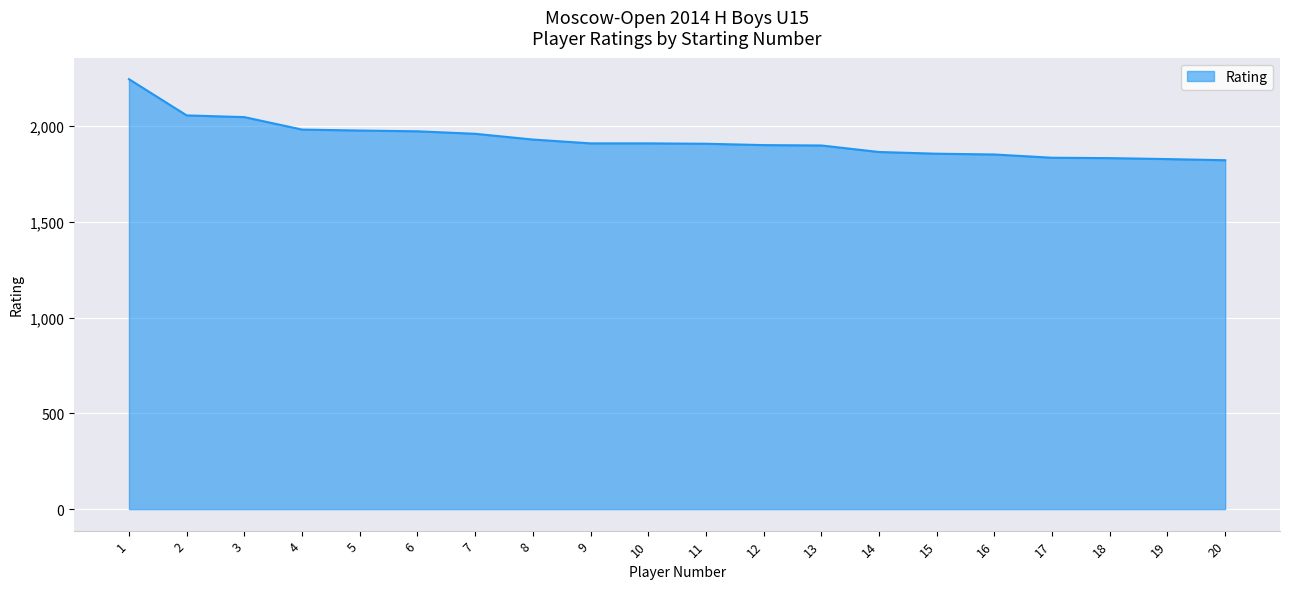

What is the change in value from 15 to 17?

-21